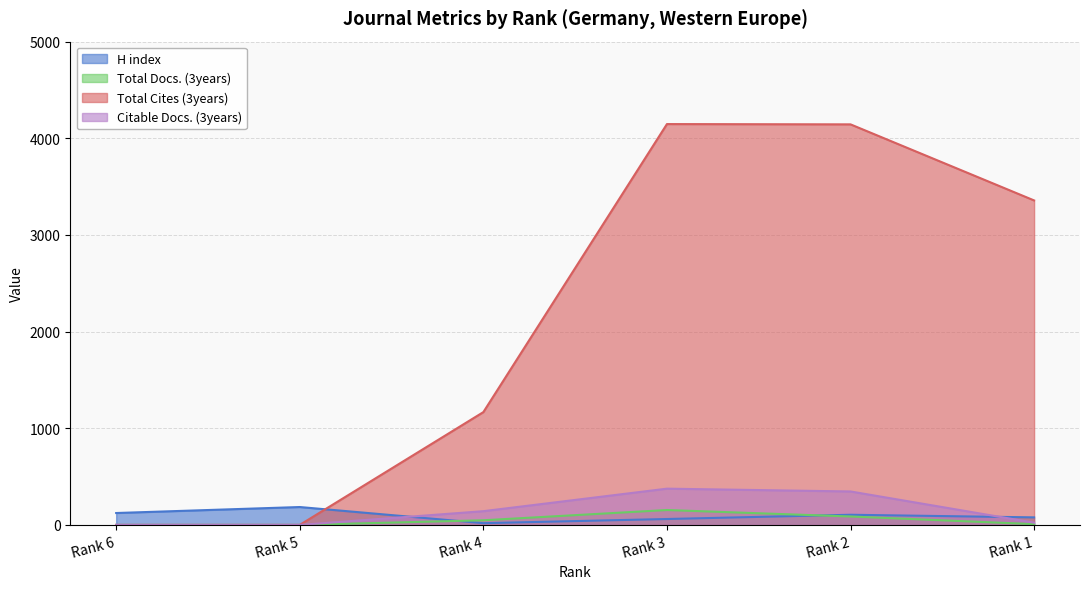

True or false: Citable Docs. (3years) and Total Docs. (3years) cross at least once.

False